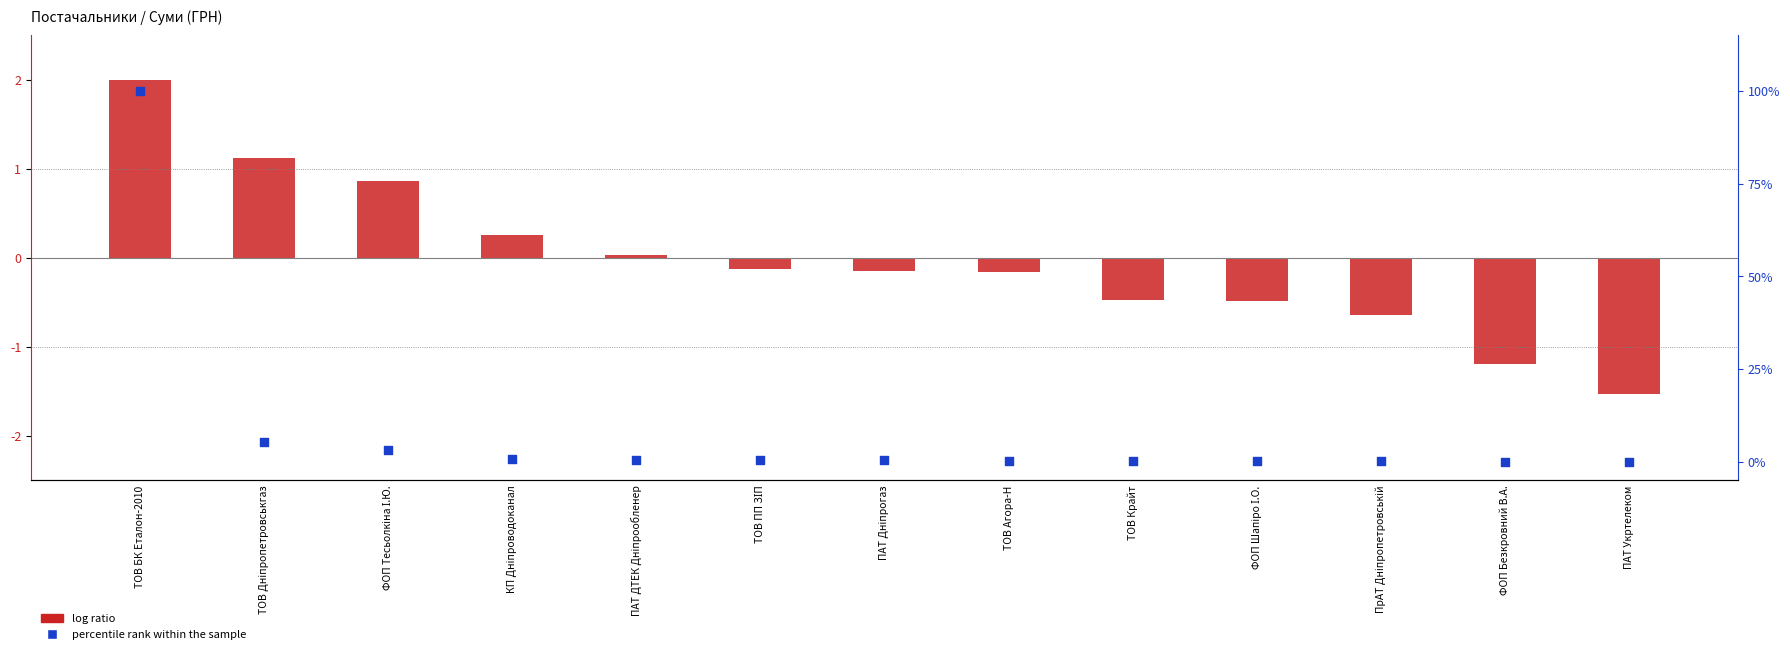

What is the total value across all series at ПАТ Укртелеком?

-1.5